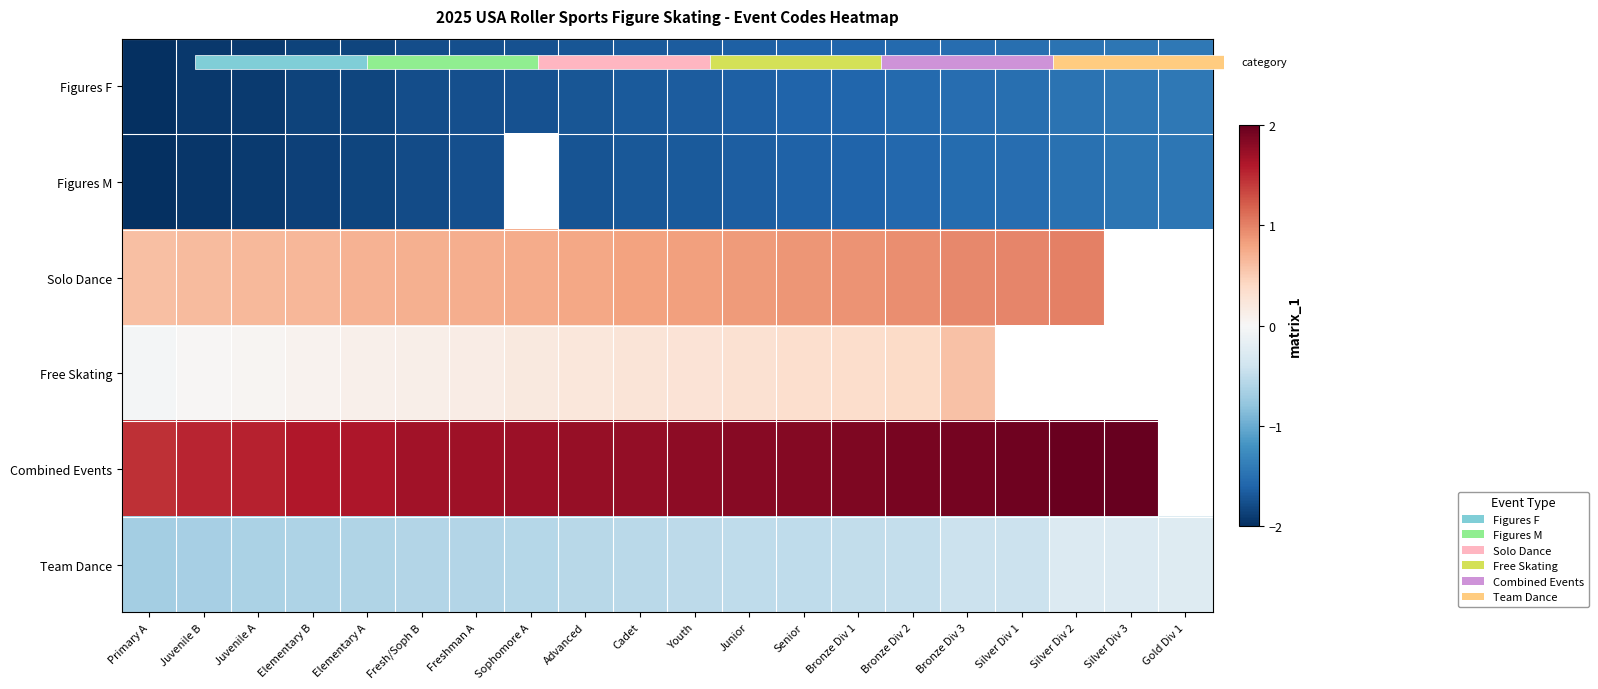

The Combined Events series shows 1.6 at Elementary A. True or false?

True